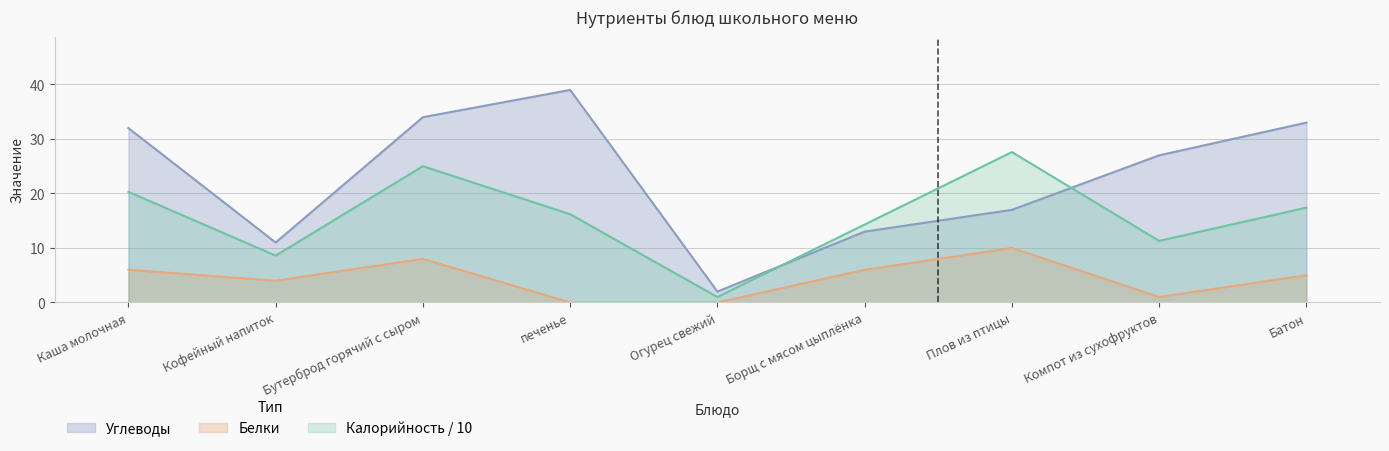

How many categories are shown in the chart?

9